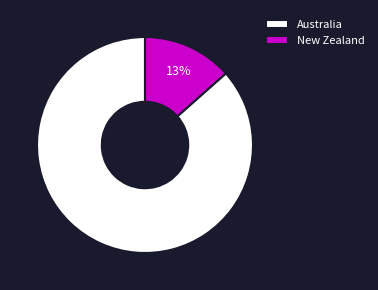

Is there any slice that represents more than half of the pie?

Yes